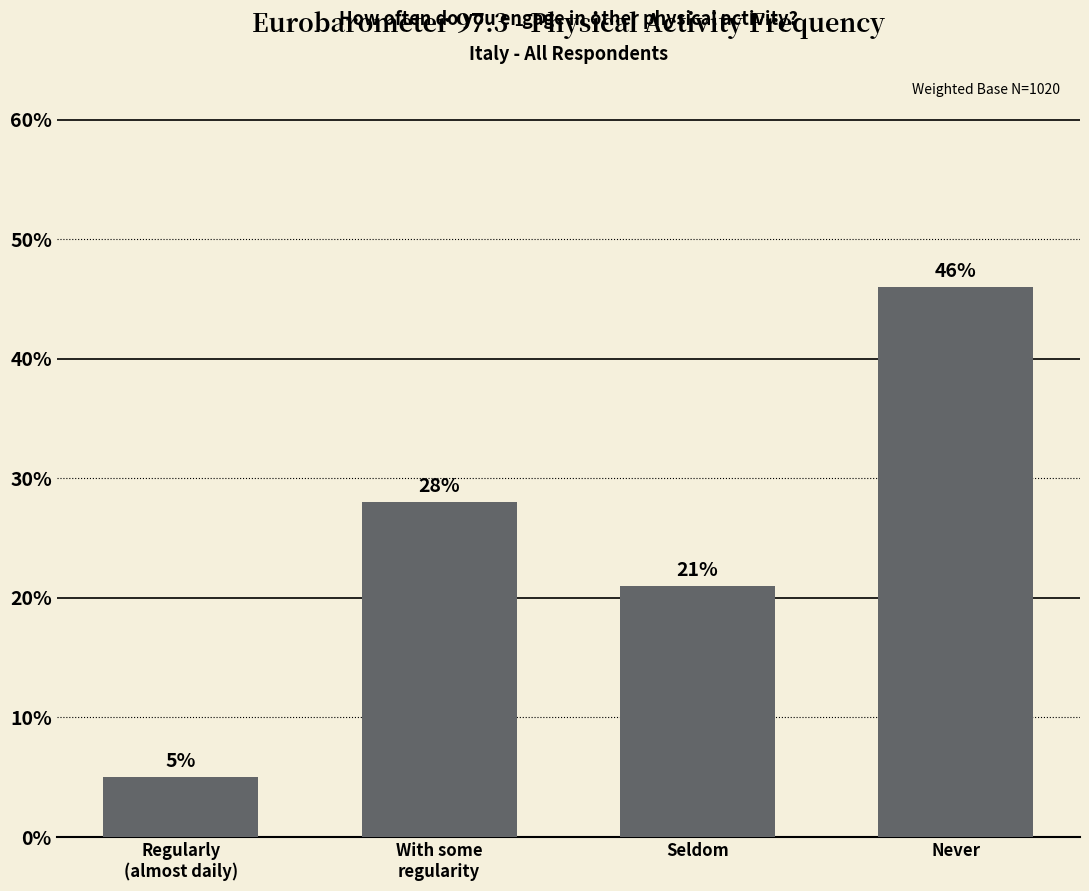

Rank the categories by value from lowest to highest.

Regularly
(almost daily), Seldom, With some
regularity, Never